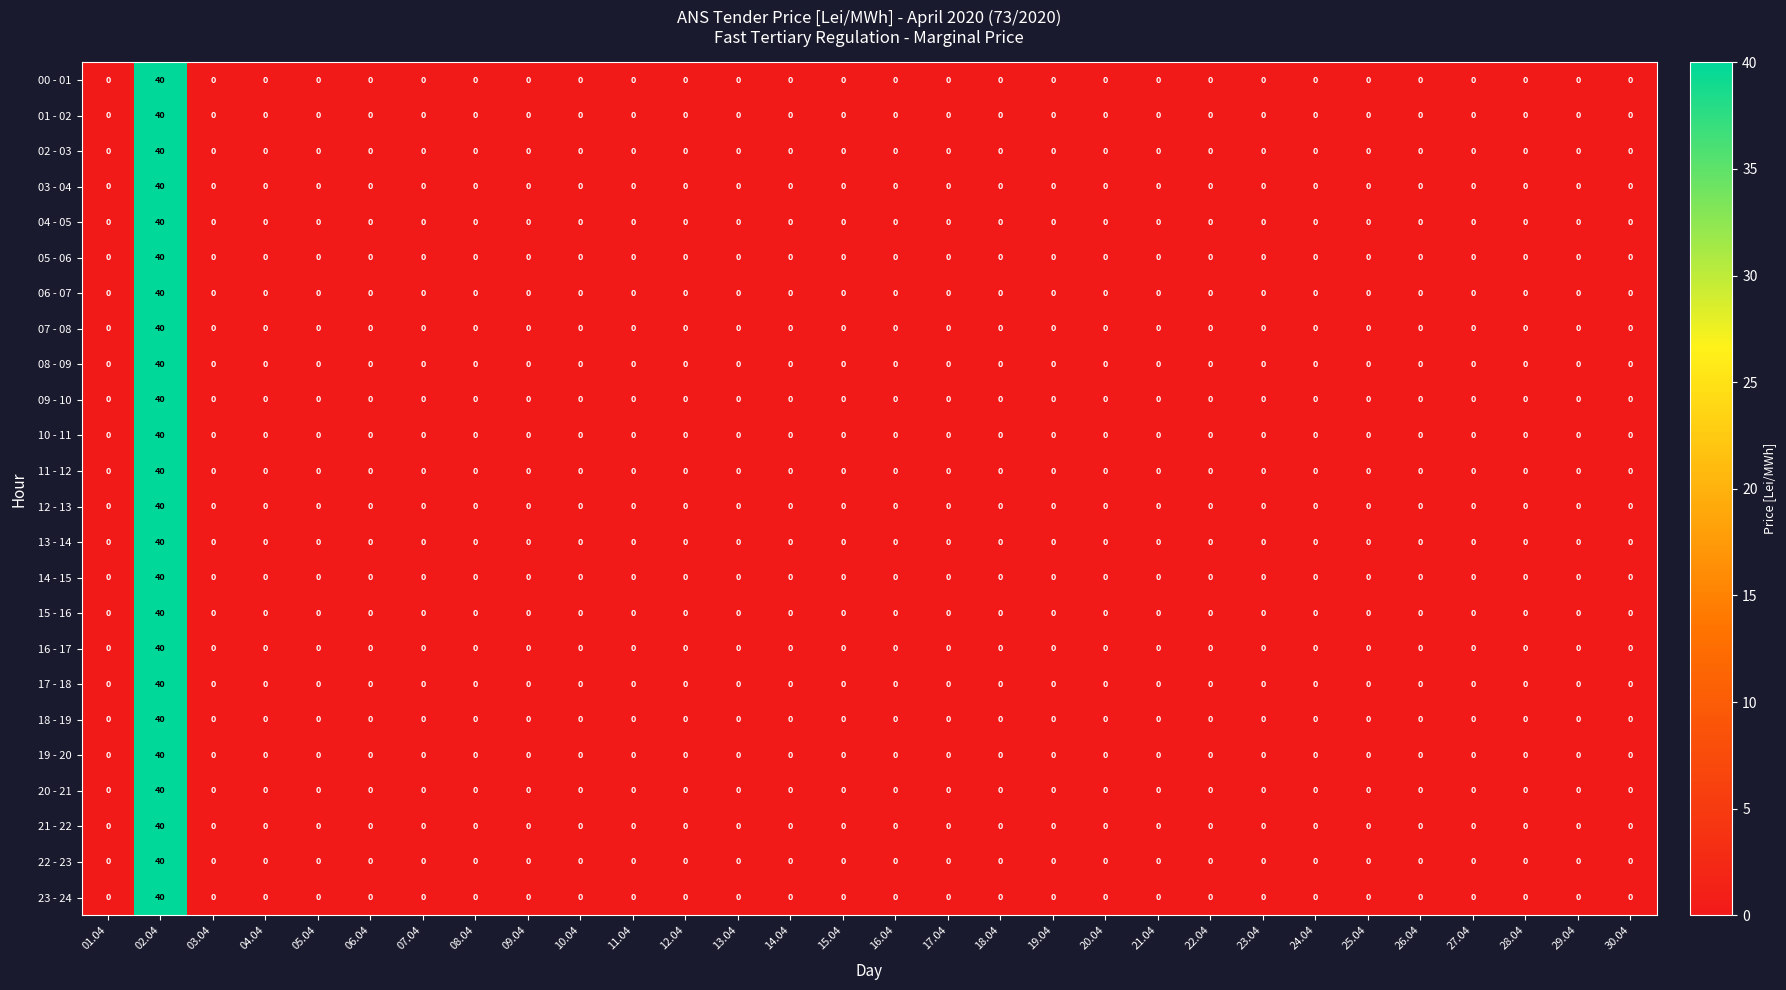

True or false: 09 - 10 has a value of -13 at 16.04.

False